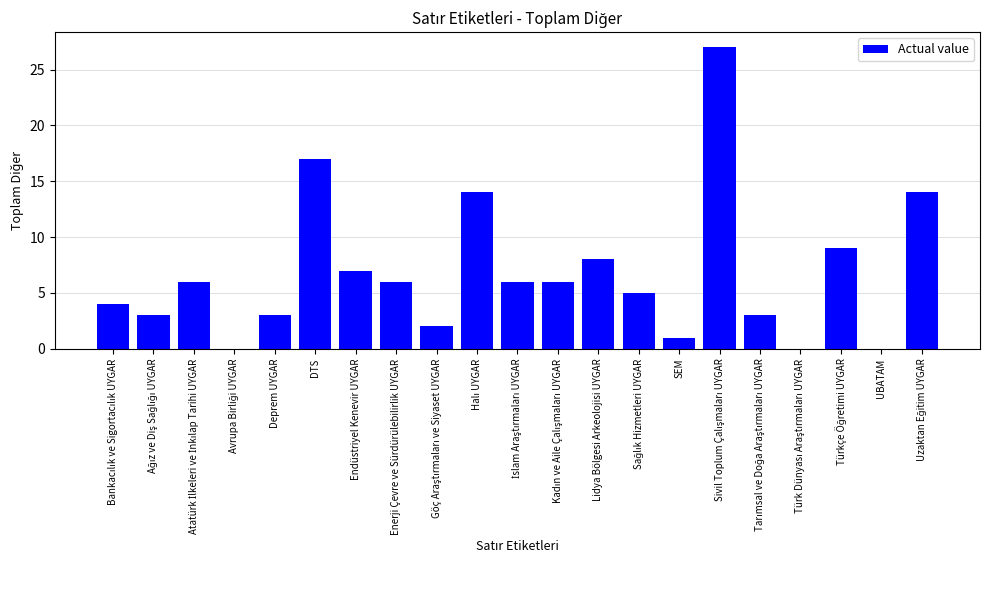

What is the average value?

7